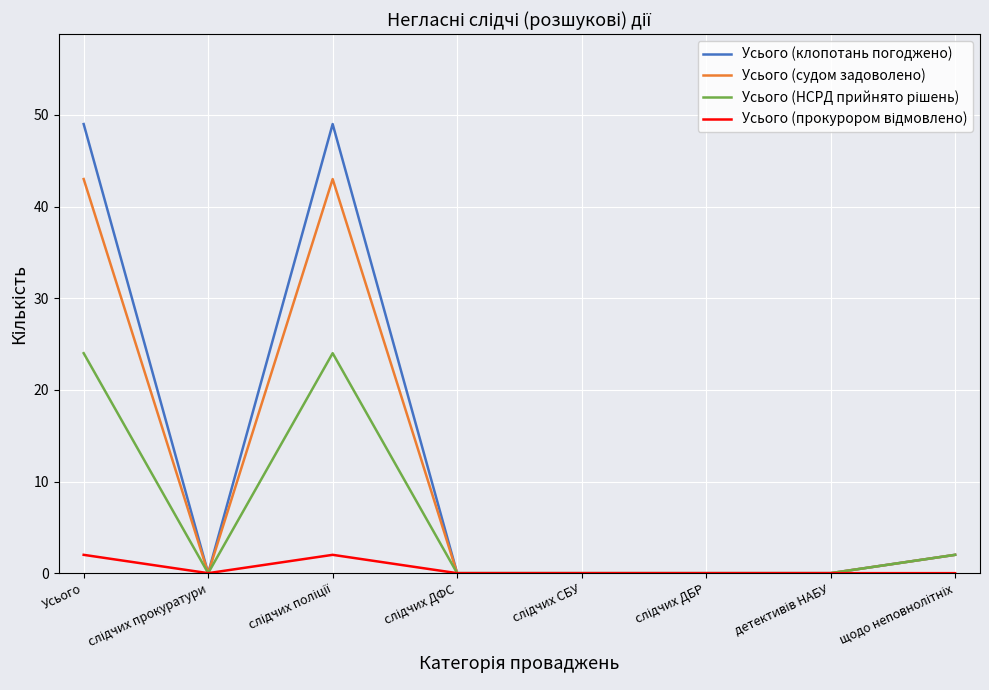

What is the total value across all series at Усього?

118